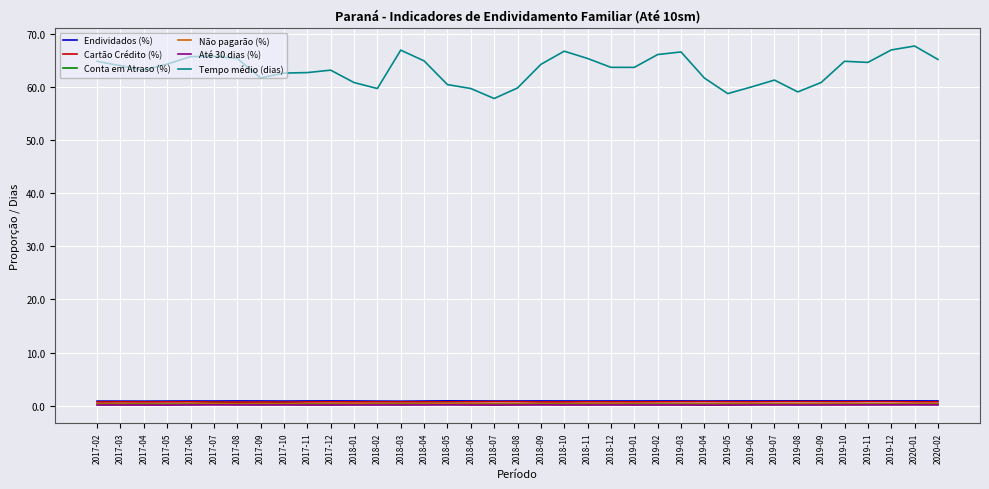

In Até 30 dias (%), how many points are lower than both neighbors (excluding endpoints)?

9